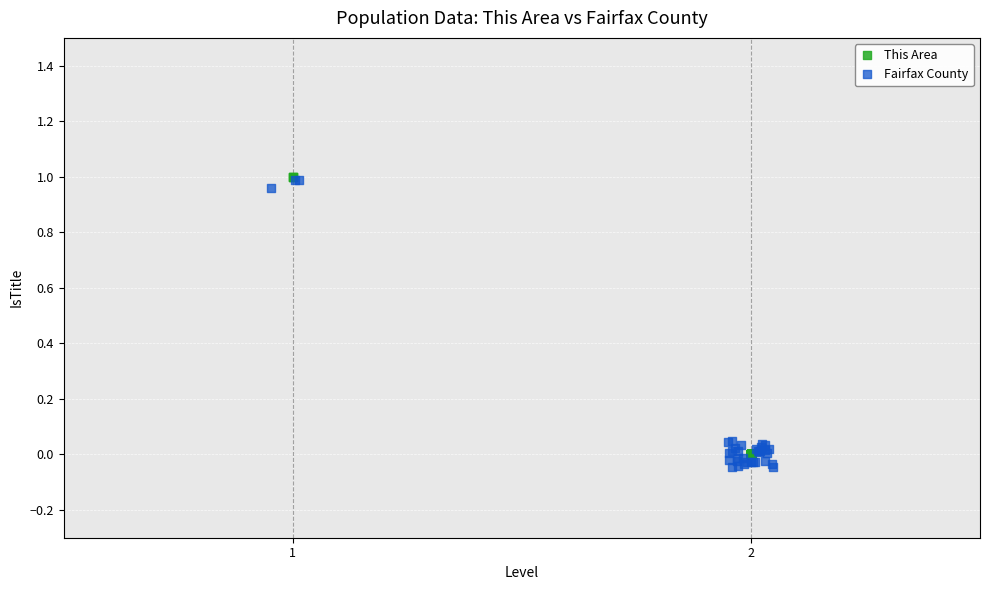

Which series reaches the minimum Y coordinate?

Fairfax County